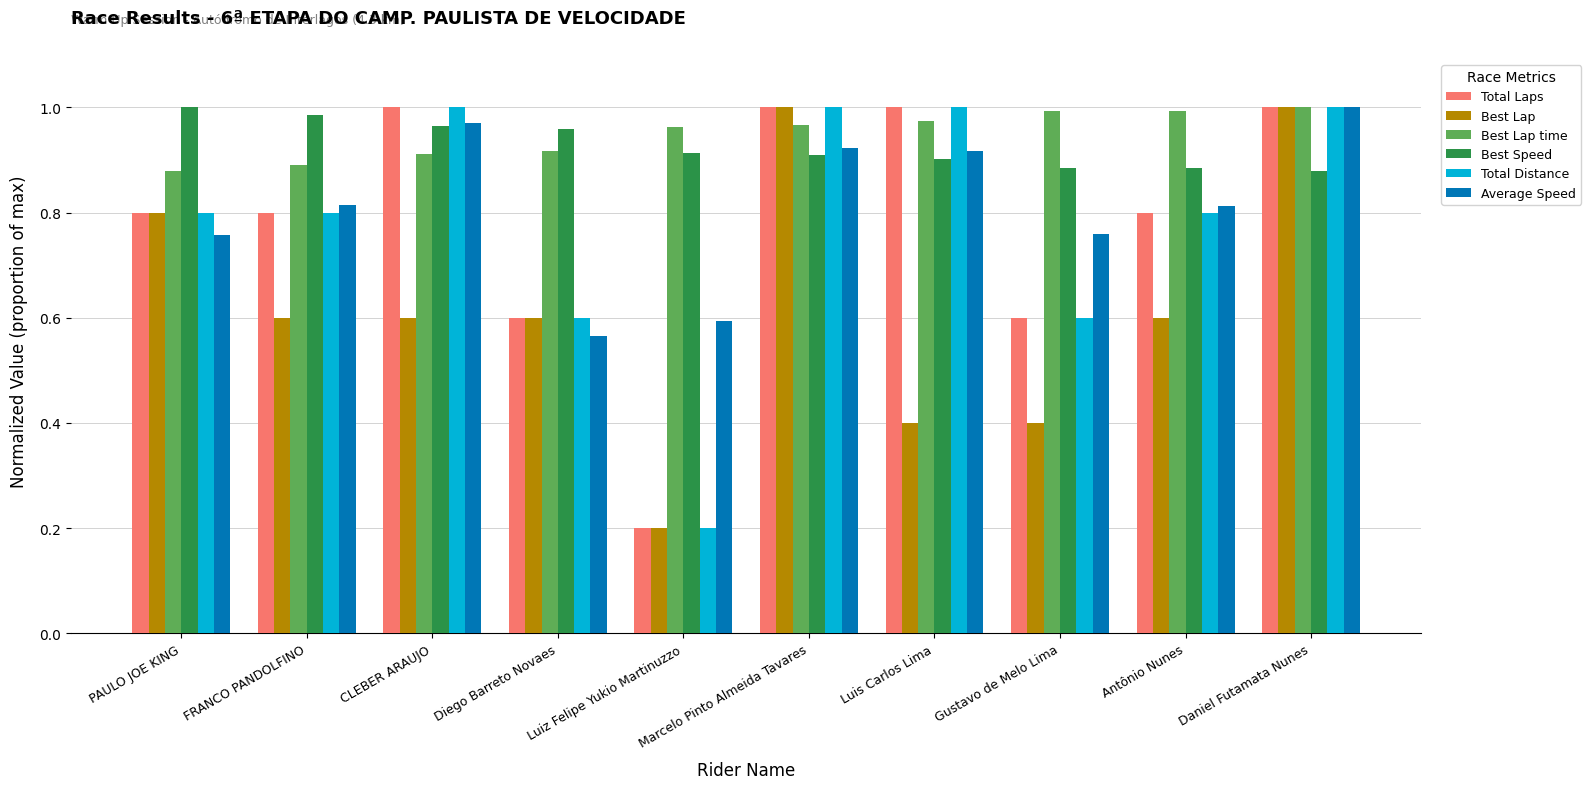

True or false: Average Speed has a value of 0.8 at Gustavo de Melo Lima.

True